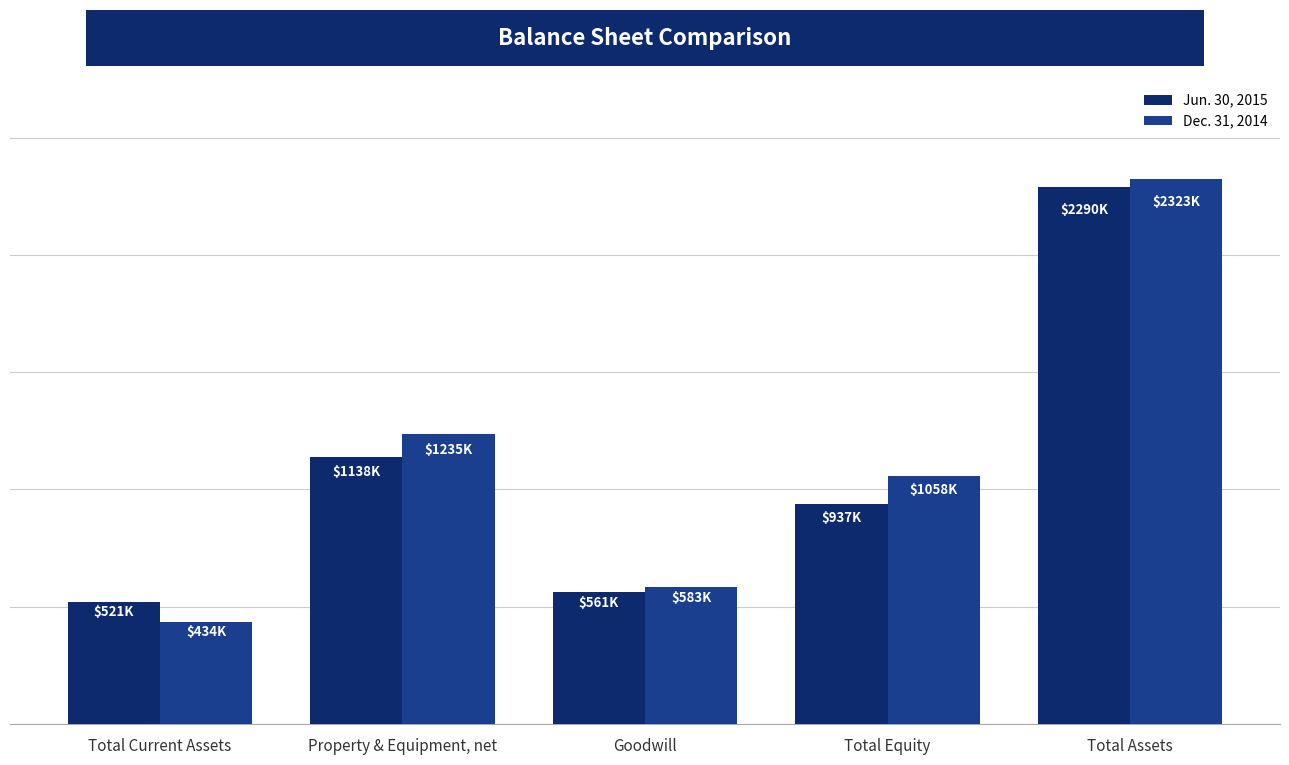

What is the difference between the Jun. 30, 2015 values at Total Assets and Total Equity?

1352880